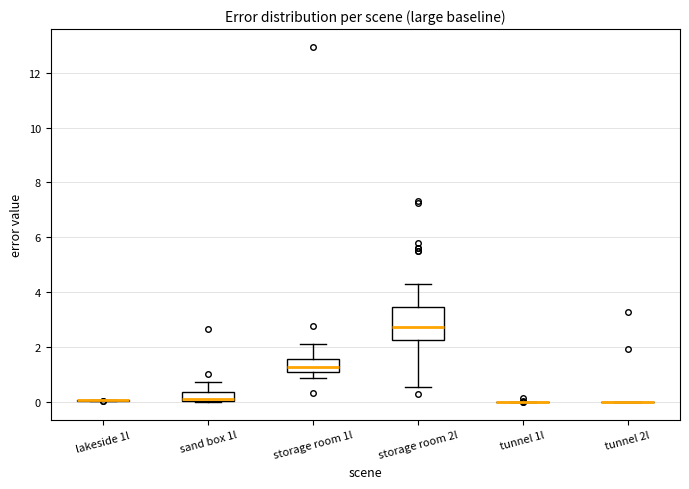

Reading left to right, read every box against the y-axis: the position of its median line, the range the box covers, and the ends of its whiskers. The values are not printed on the chart, so give them approximately, as read against the axis.

lakeside 1l: box collapsed to a line at 0.0, whiskers 0.0 to 0.0
sand box 1l: median 0.2 (drawn on the box's lower edge), box 0.0 to 0.4, whiskers 0.0 to 0.8
storage room 1l: median 1.2 (just above the box's lower edge), box 1.2 to 1.6, whiskers 0.8 to 2.2
storage room 2l: median 2.8, box 2.2 to 3.4, whiskers 0.6 to 4.4
tunnel 1l: box collapsed to a line at 0.0, whiskers 0.0 to 0.0
tunnel 2l: box collapsed to a line at 0.0, whiskers 0.0 to 0.0